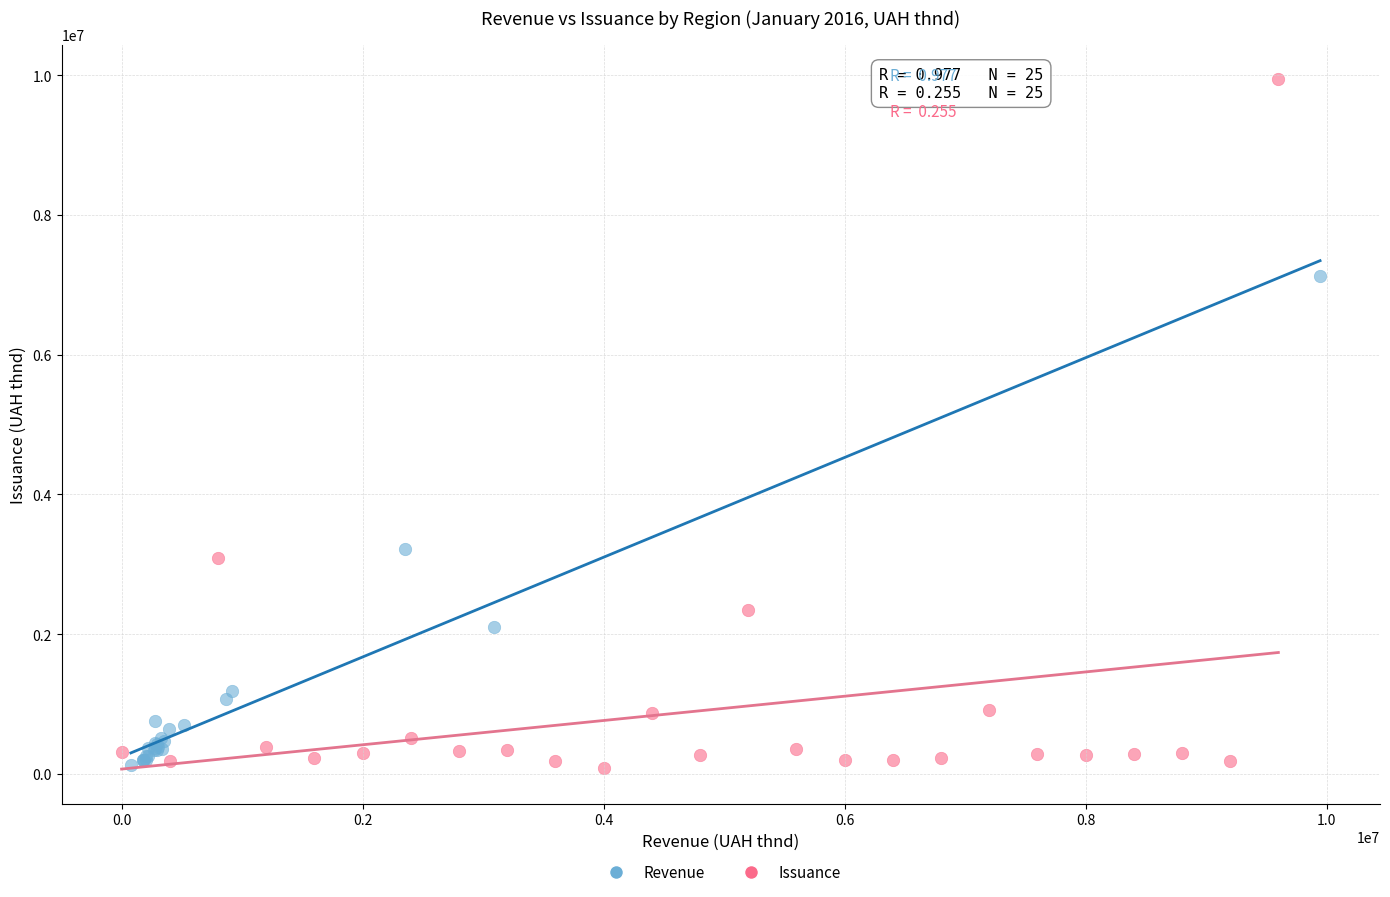

What are all the series names shown in the legend?

Revenue, Issuance